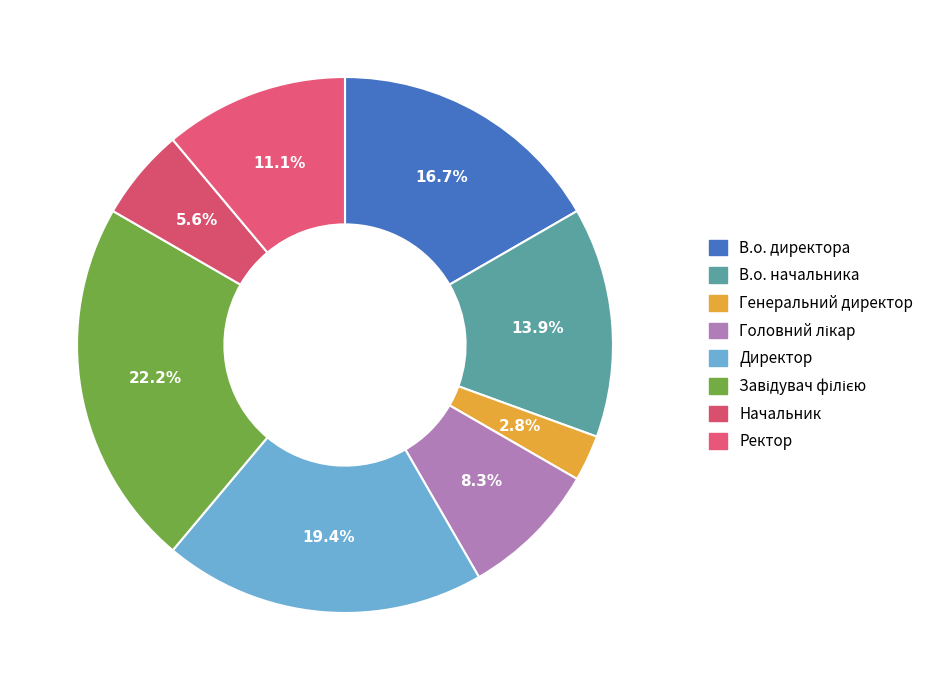

To the nearest percent, what is the difference between the largest and smallest slice percentages?

19%